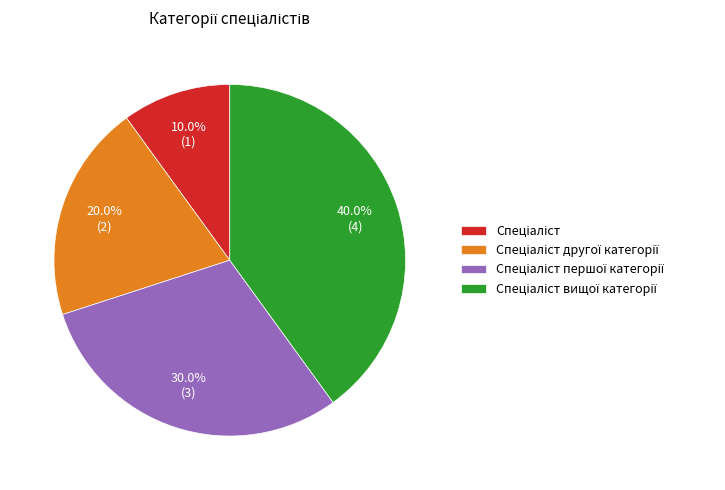

Does any single category account for the majority?

No